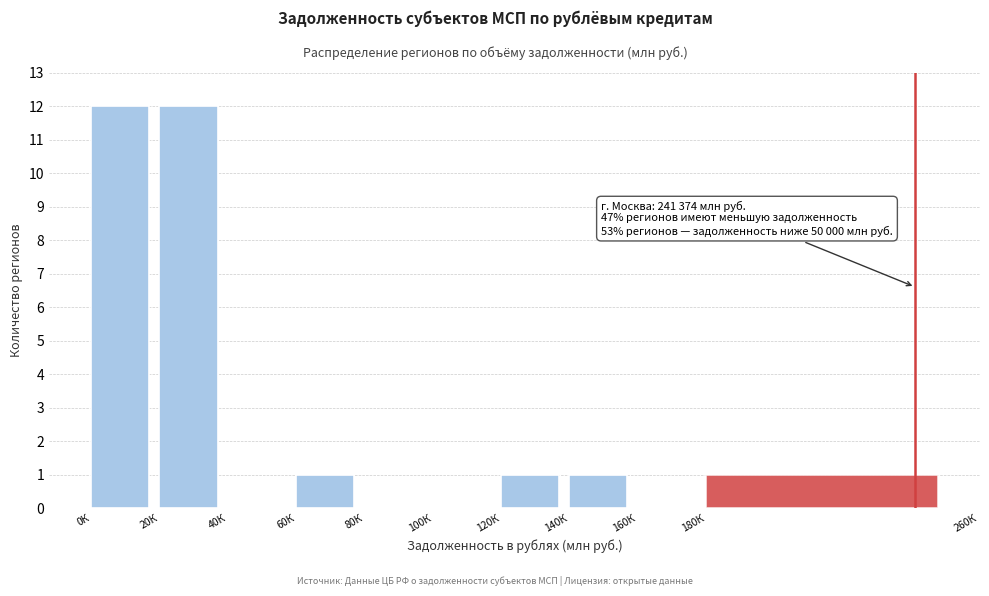

Reading right to left, transcribe all the data shown in this chart.

180К=1	160К=0	140К=1	120К=1	100К=0	80К=0	60К=1	40К=0	20К=12	0К=12